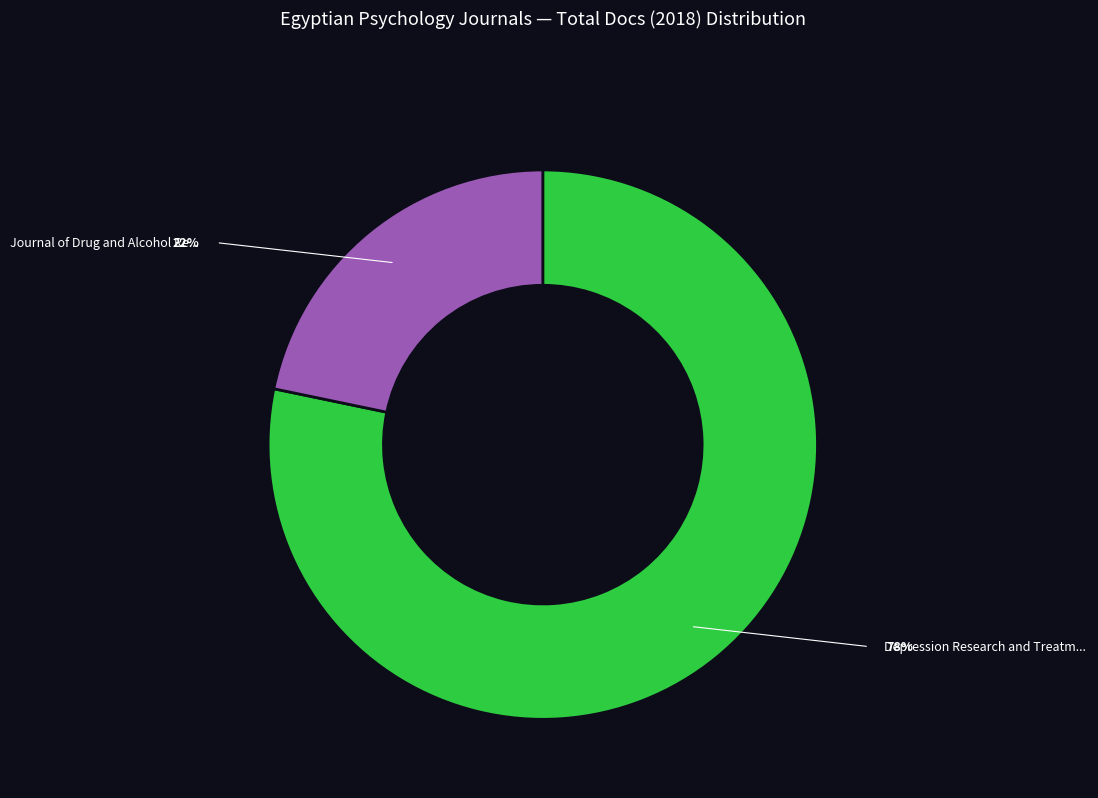

Is there any slice that represents more than half of the pie?

Yes